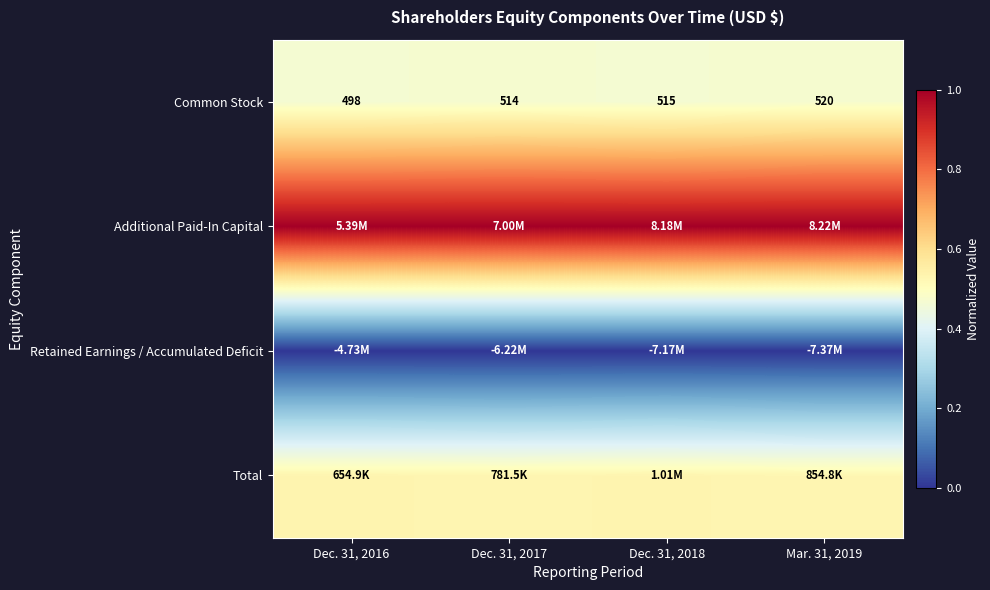

At how many categories does at least one series exceed 0?

4